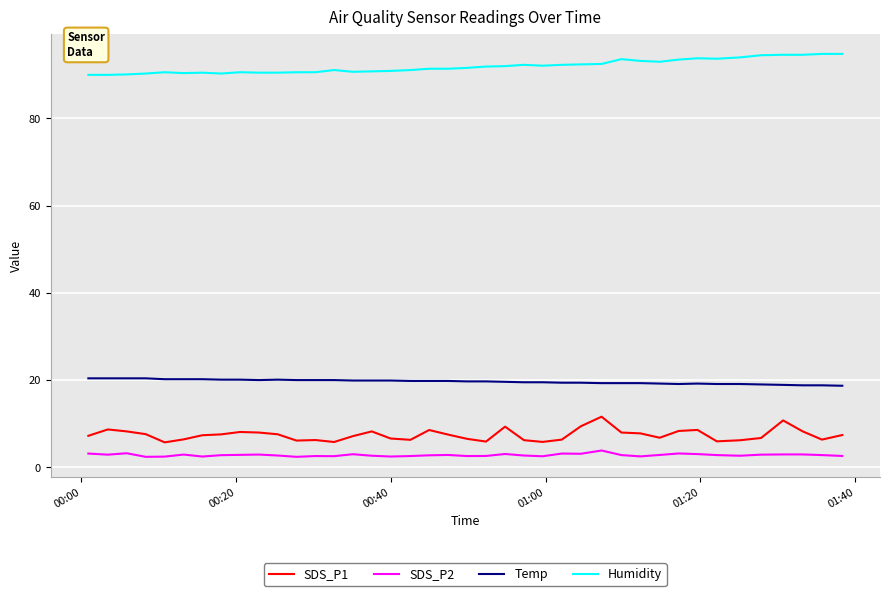

True or false: SDS_P1 and Temp intersect in this chart.

False